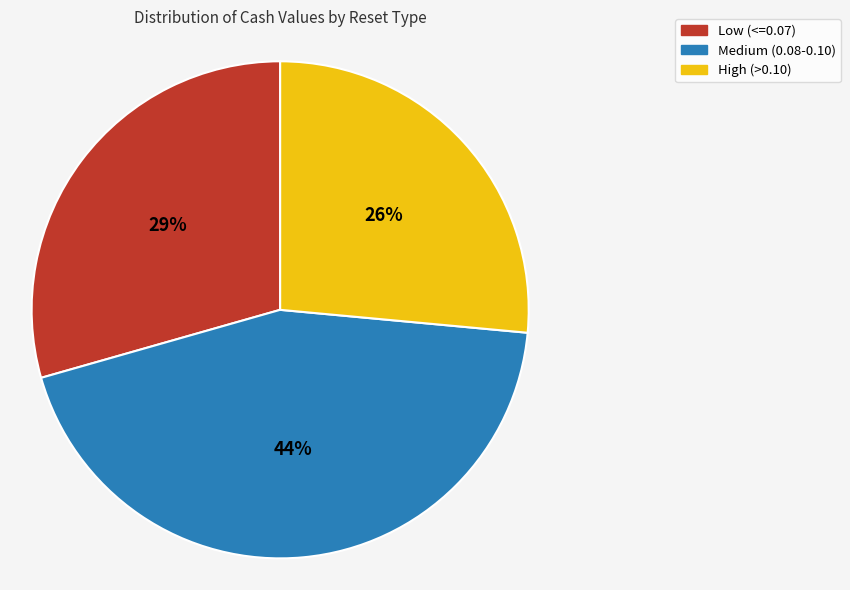

Is there any slice that represents more than half of the pie?

No